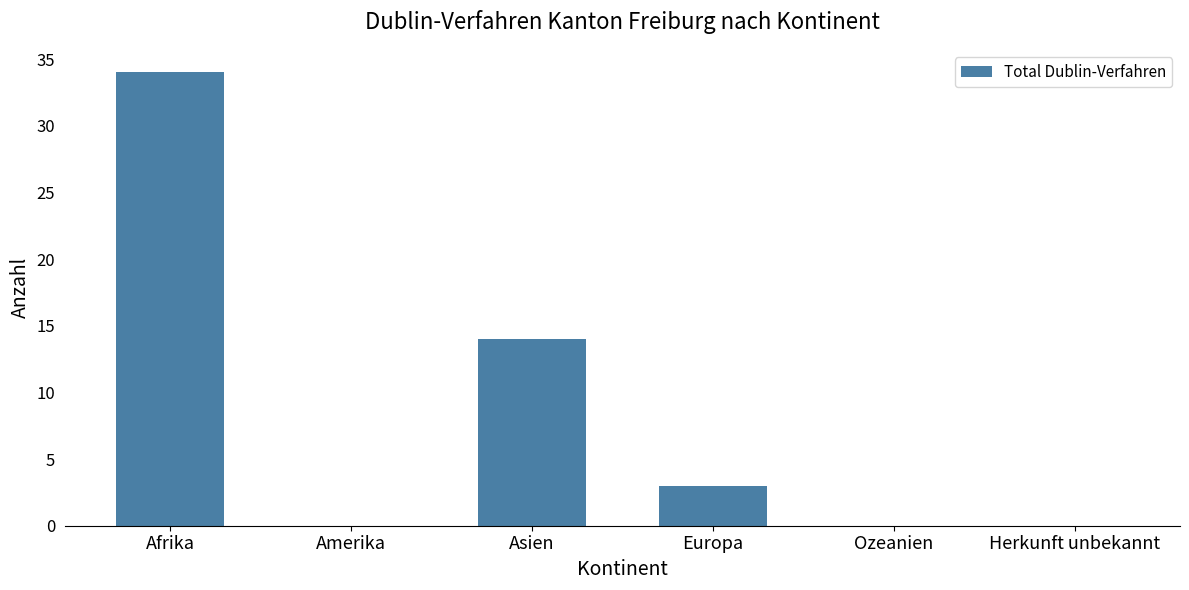

What is the sum of the values at Asien and Herkunft unbekannt?

14